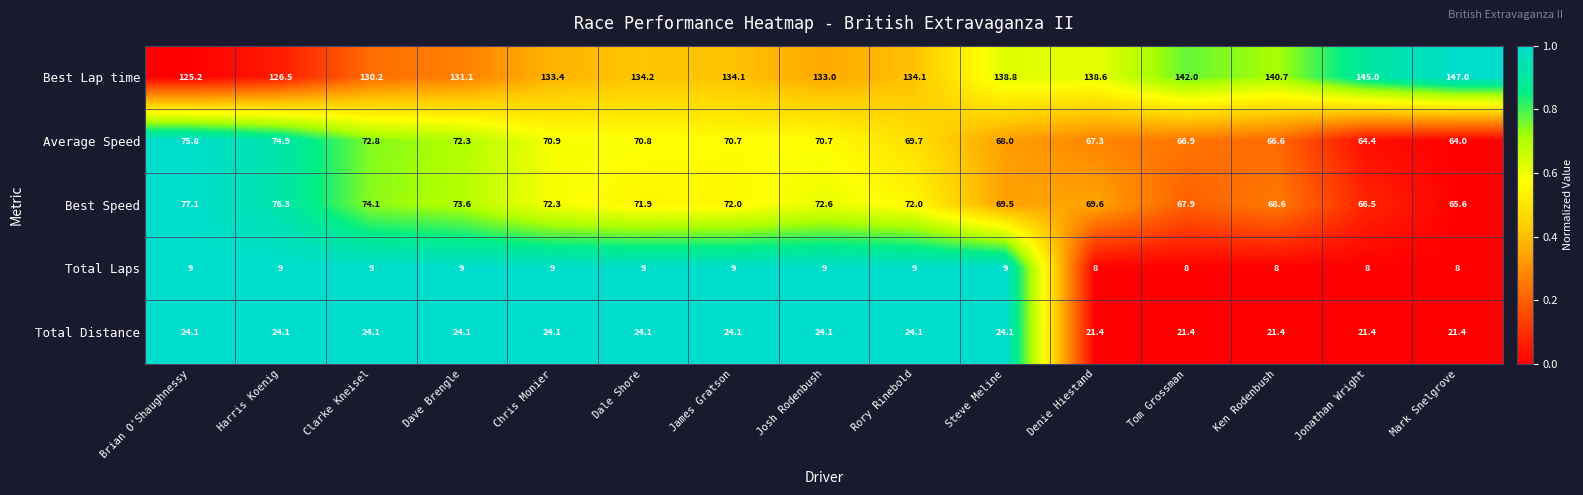

The value of Best Lap time at Chris Monier is 232.3. True or false?

False